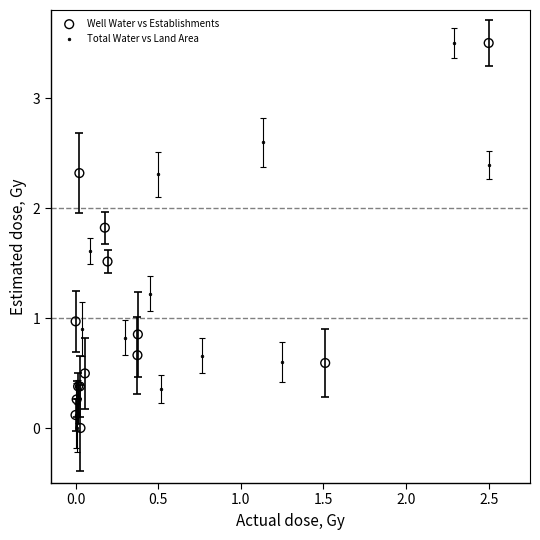

What are all the series names shown in the legend?

Well Water vs Establishments, Total Water vs Land Area